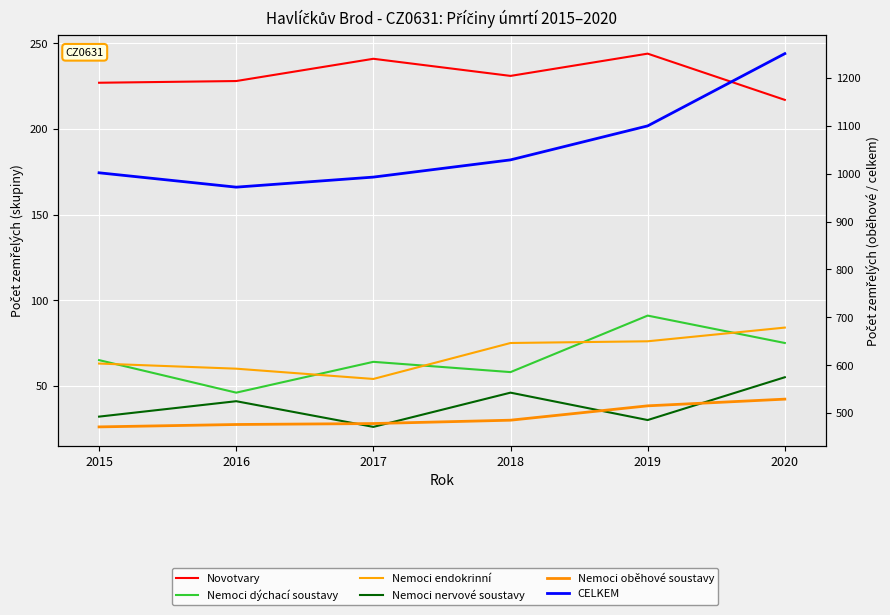

Which series changed the most between 2015 and 2019?

CELKEM